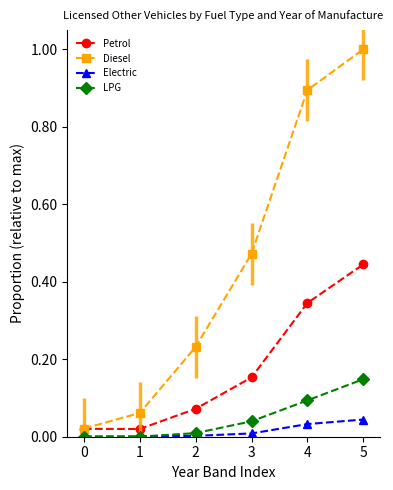

How many lines are shown in the chart?

4